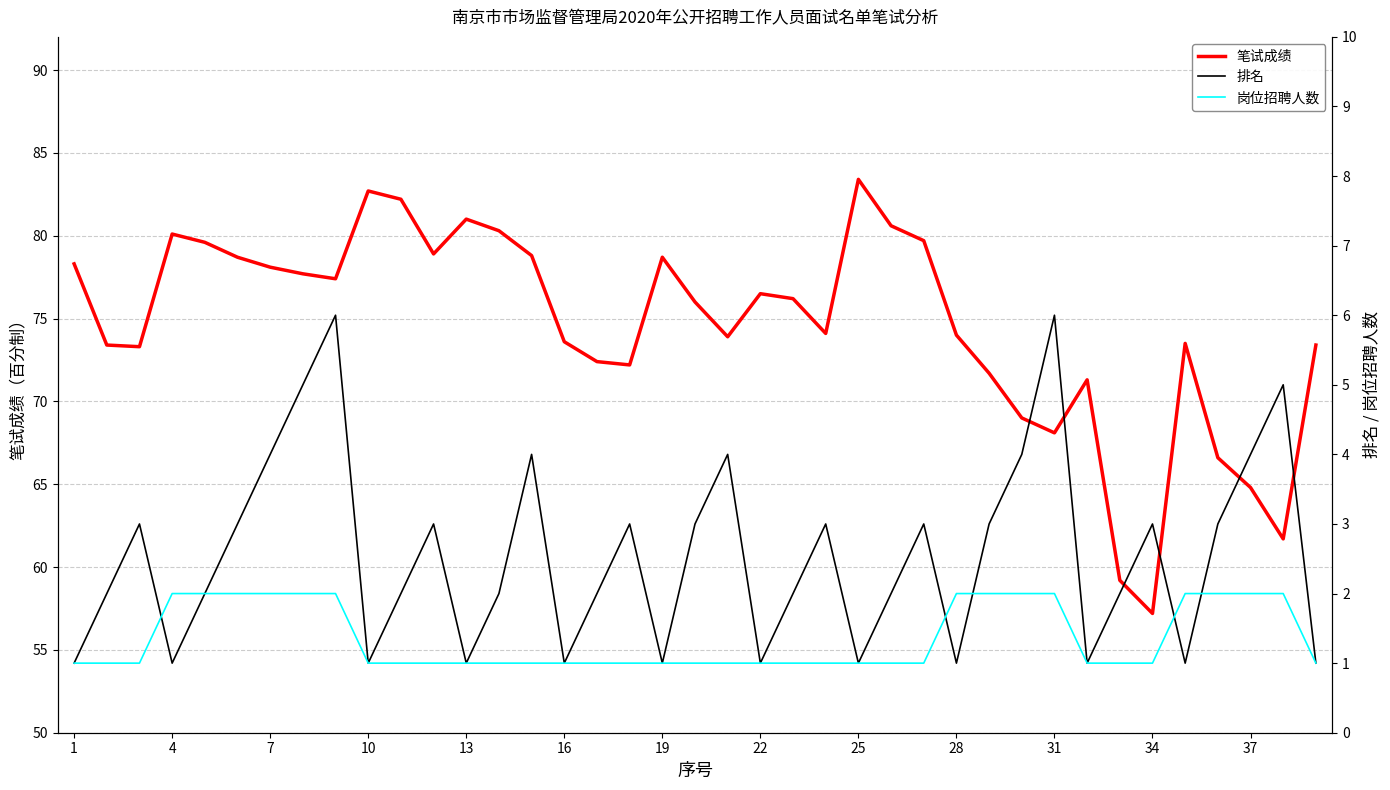

How many lines are shown in the chart?

3